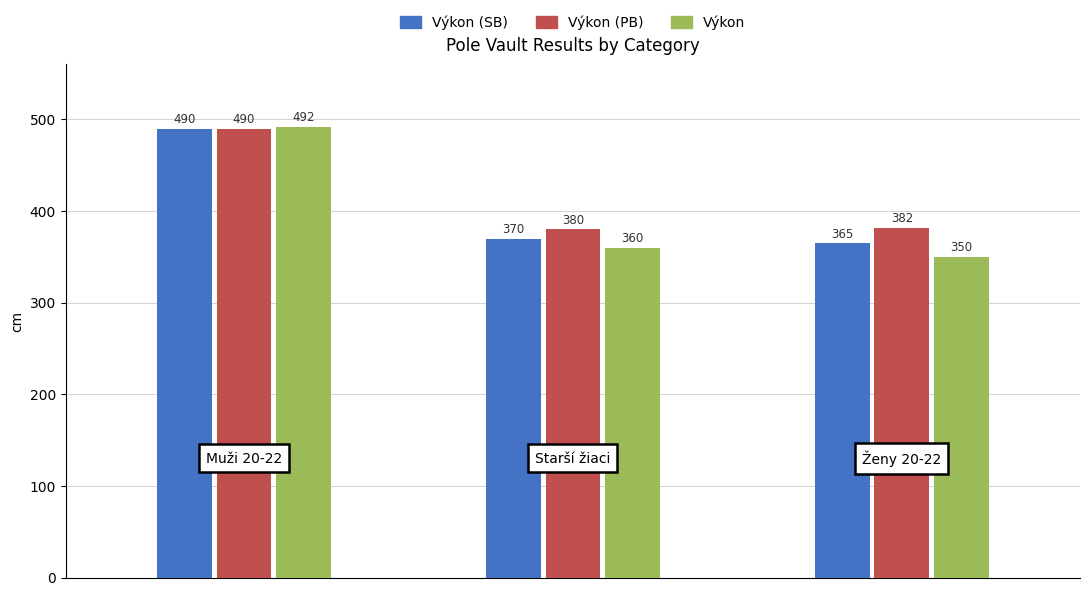

What is the greatest value displayed?

492